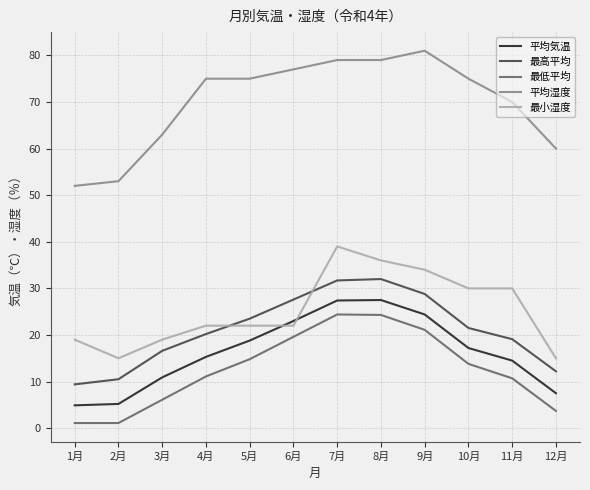

Is the value of 平均湿度 at 1月 greater than the value of 最小湿度 at 10月?

Yes